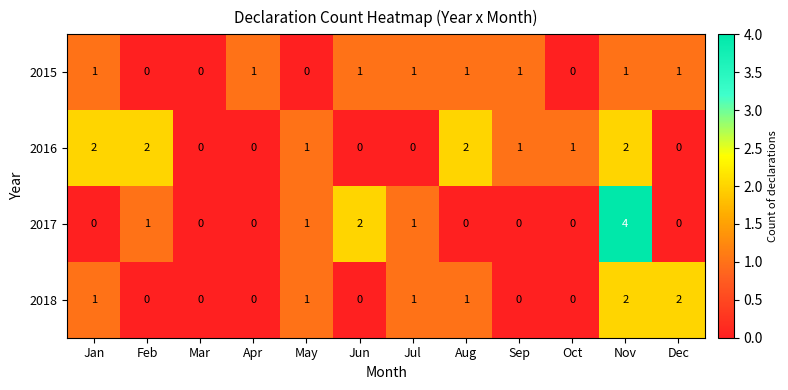

The value of 2017 at Aug is 2. True or false?

False